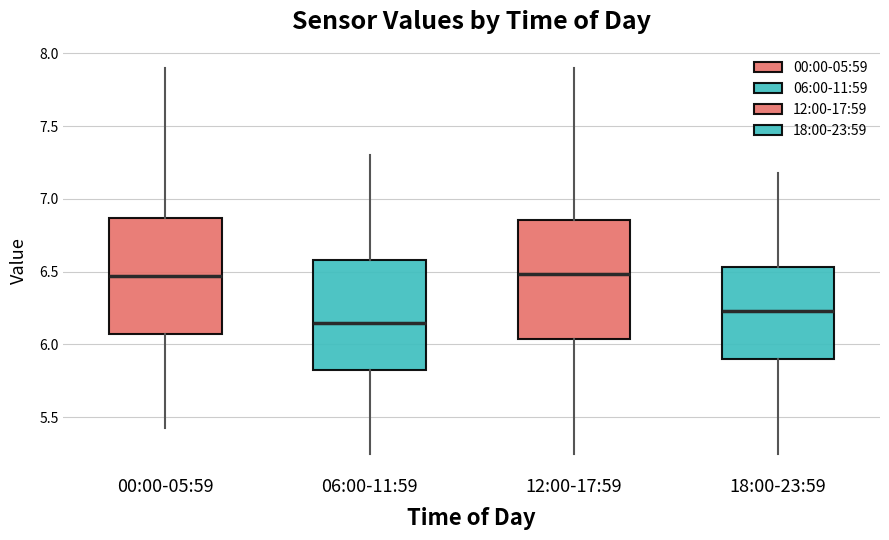

Where does the upper whisker of the box for 12:00-17:59 end on the y-axis? The values are not printed on the chart, so give them approximately, as read against the axis.

7.90